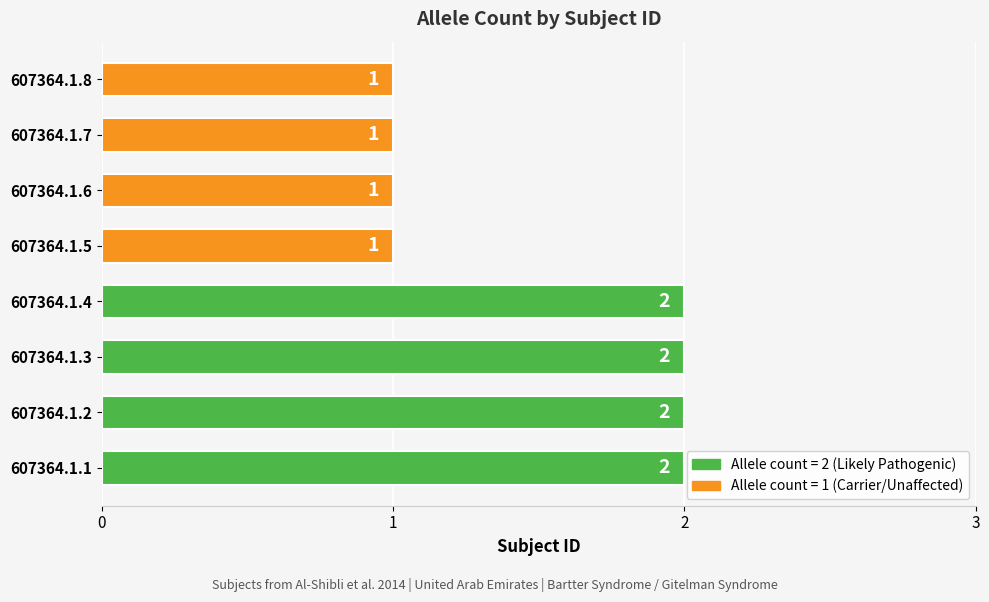

Count the number of categories in the chart.

8